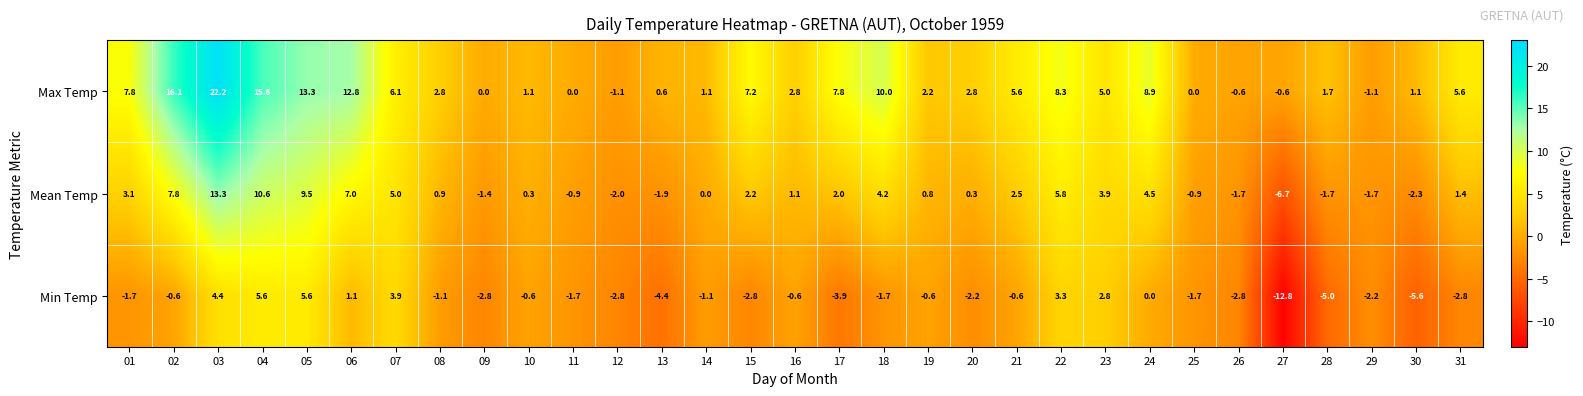

Which series has the largest range (max minus min)?

Max Temp